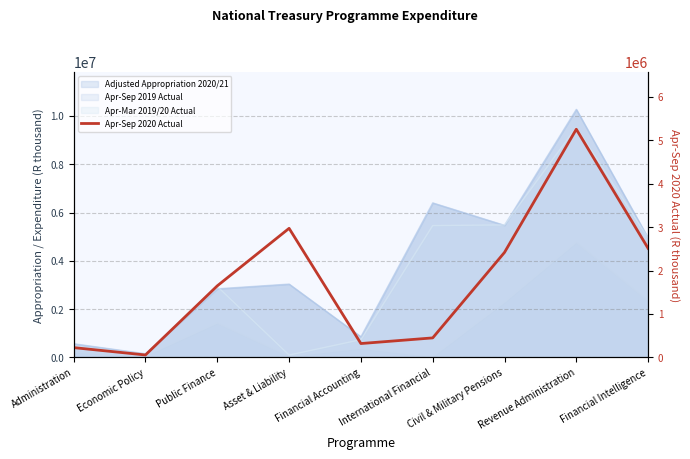

Approximately how many times larger is the value at Civil & Military Pensions compared to Administration?

10.8